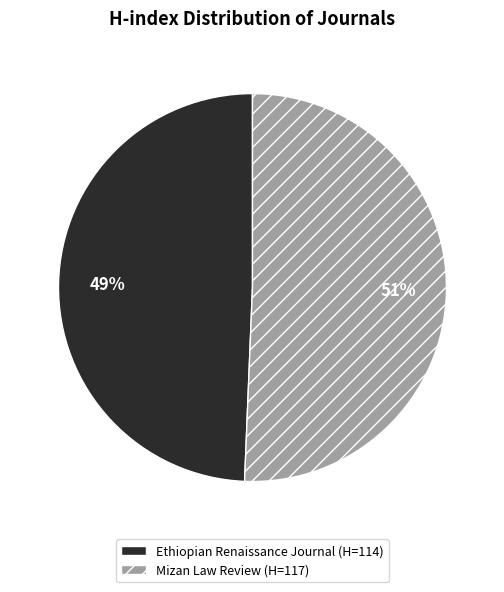

Does any single category account for the majority?

Yes